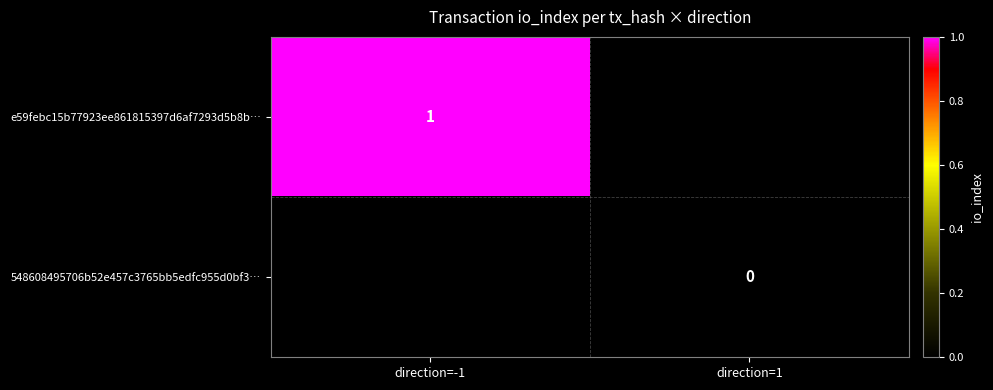

Is the value of 548608495706b52e457c3765bb5edfc955d0bf3… at direction=1 greater than the value of e59febc15b77923ee861815397d6af7293d5b8b… at direction=-1?

No